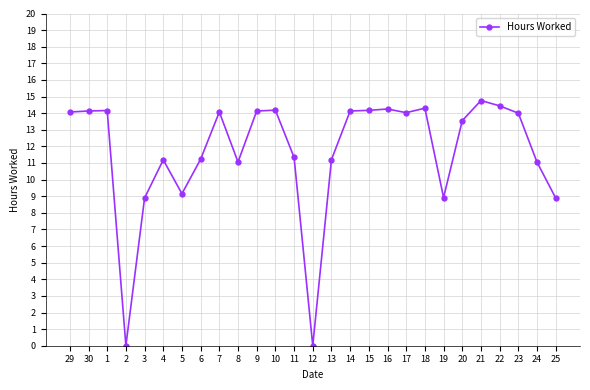

What is the change in value from 9 to 20?

-0.6